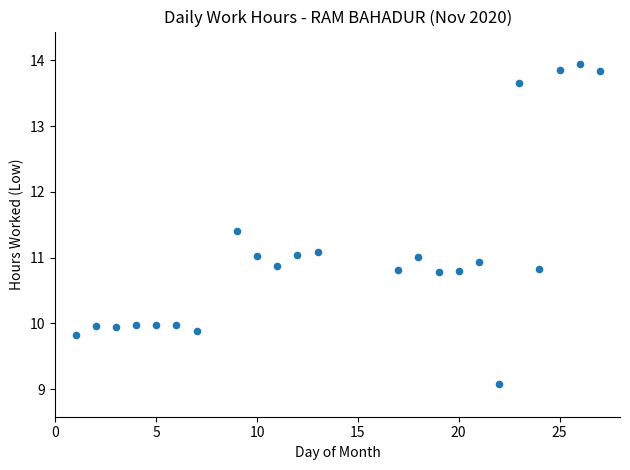

What is the range of Y values (max minus min)?

4.9